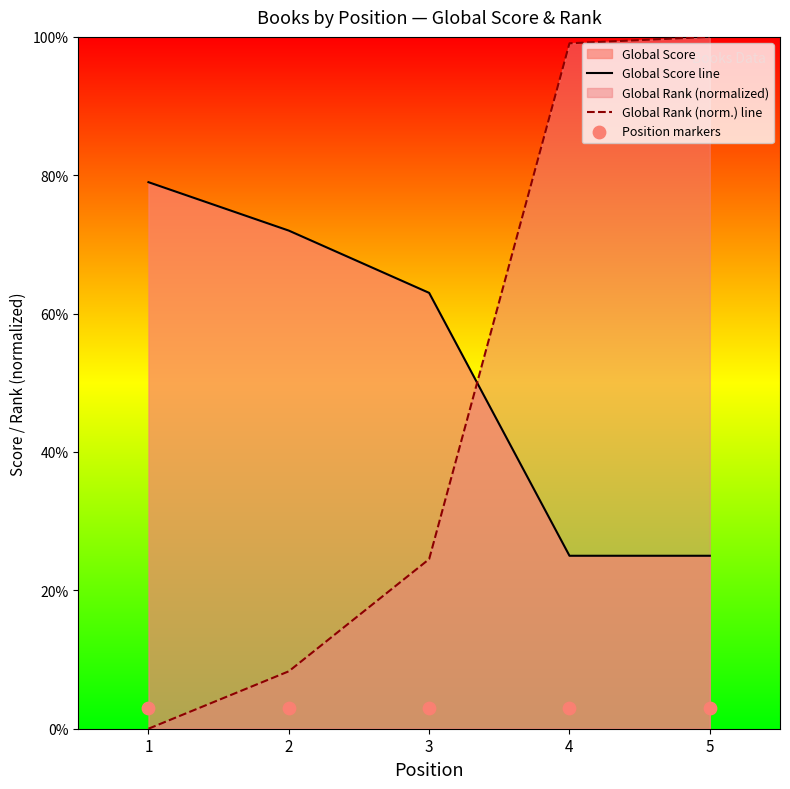

At which category is the sum across all series the highest?

5